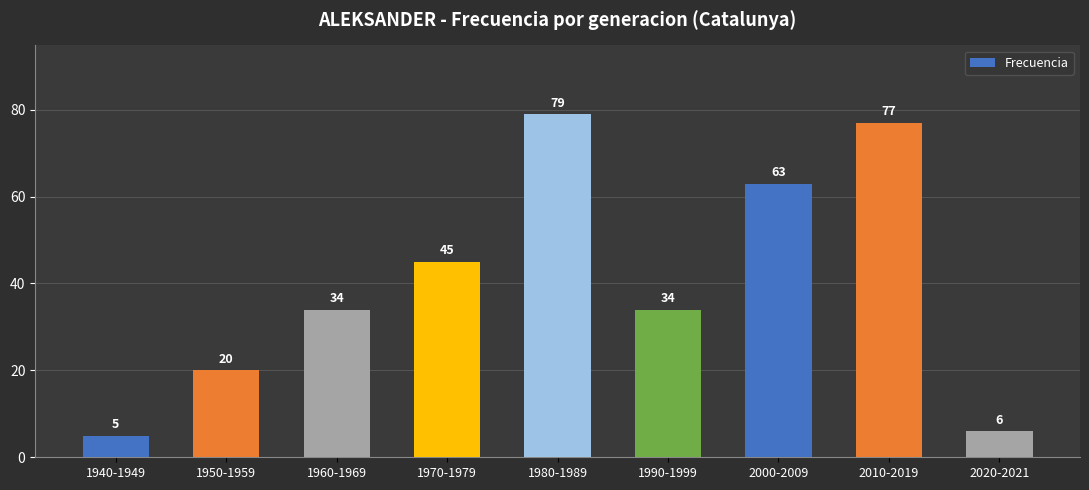

Between 1990-1999 and 1950-1959, which is larger?

1990-1999